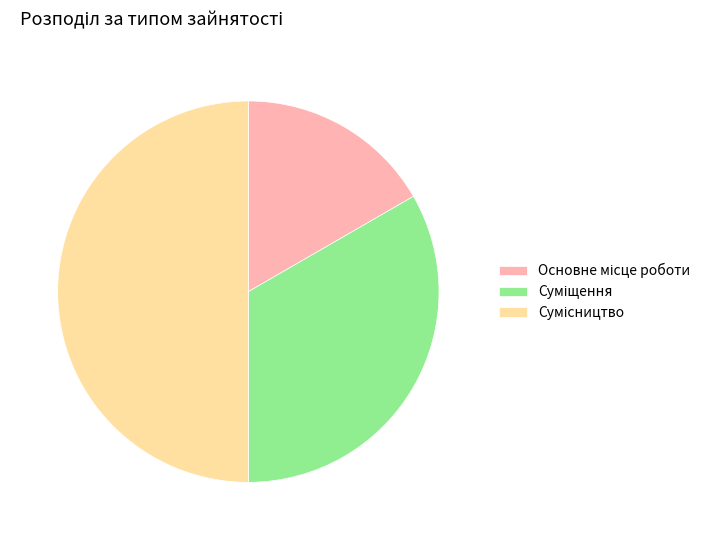

To the nearest percent, what is the average slice percentage?

33%